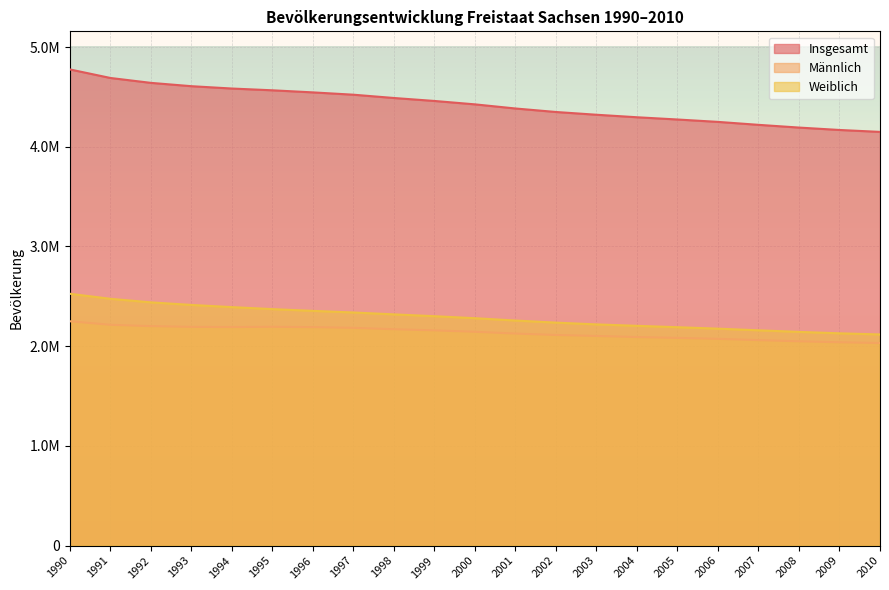

Reading left to right, extract all data points from this chart.

Insgesamt: 1990=4775914	1991=4690246	1992=4641108	1993=4607775	1994=4584345	1995=4566603	1996=4545702	1997=4522412	1998=4489415	1999=4459686	2000=4425581	2001=4384192	2002=4349059	2003=4321437	2004=4296284	2005=4273754	2006=4249774	2007=4220200	2008=4192801	2009=4168732	2010=4149477
Männlich: 1990=2250153	1991=2214693	1992=2201310	1993=2193846	1994=2192299	1995=2194597	1996=2191334	1997=2184168	1998=2170172	1999=2158726	2000=2144676	2001=2126723	2002=2112497	2003=2102768	2004=2091821	2005=2083240	2006=2073755	2007=2060804	2008=2049173	2009=2039451	2010=2031630
Weiblich: 1990=2525761	1991=2475553	1992=2439798	1993=2413929	1994=2392046	1995=2372006	1996=2354368	1997=2338244	1998=2319243	1999=2300960	2000=2280905	2001=2257469	2002=2236562	2003=2218669	2004=2204463	2005=2190514	2006=2176019	2007=2159396	2008=2143628	2009=2129281	2010=2117847